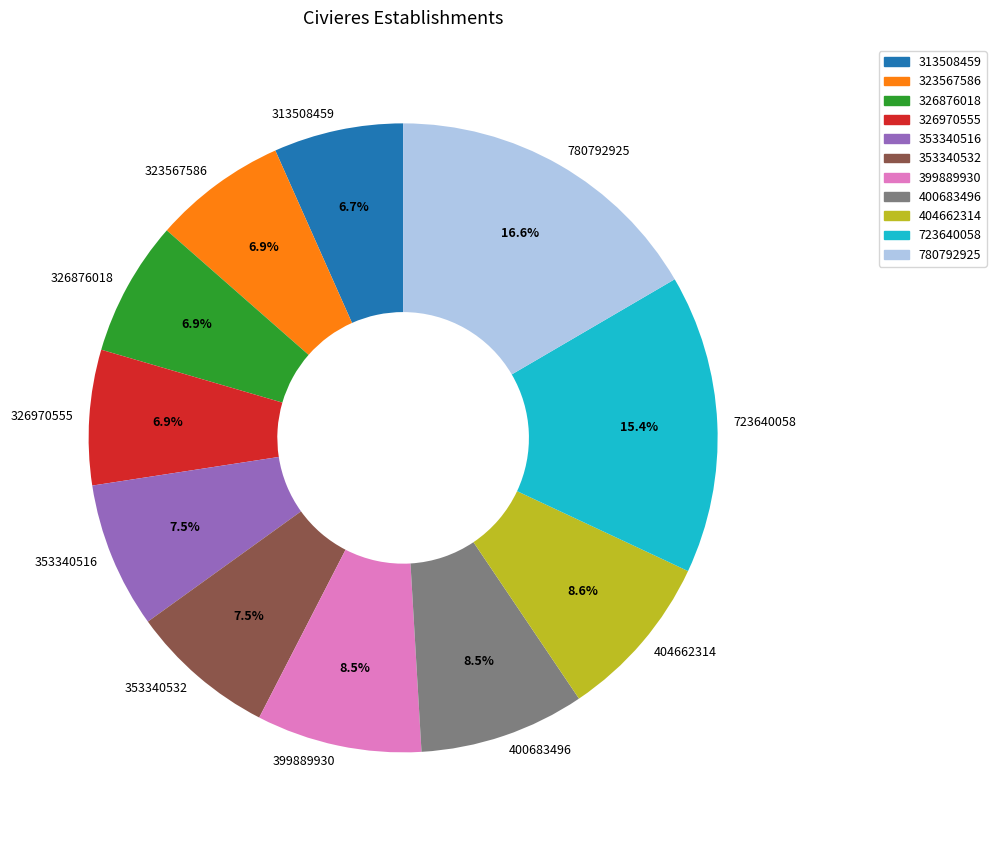

What is the largest slice in the pie chart?

780792925